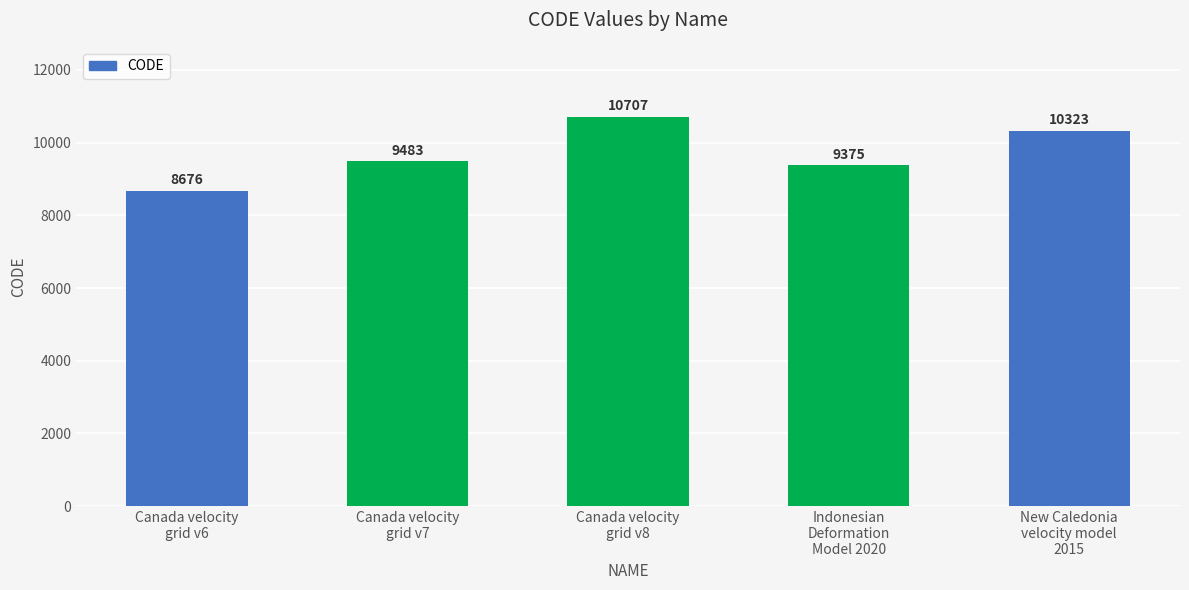

Reading left to right, what are all the values shown in this chart?

8676	9483	10707	9375	10323